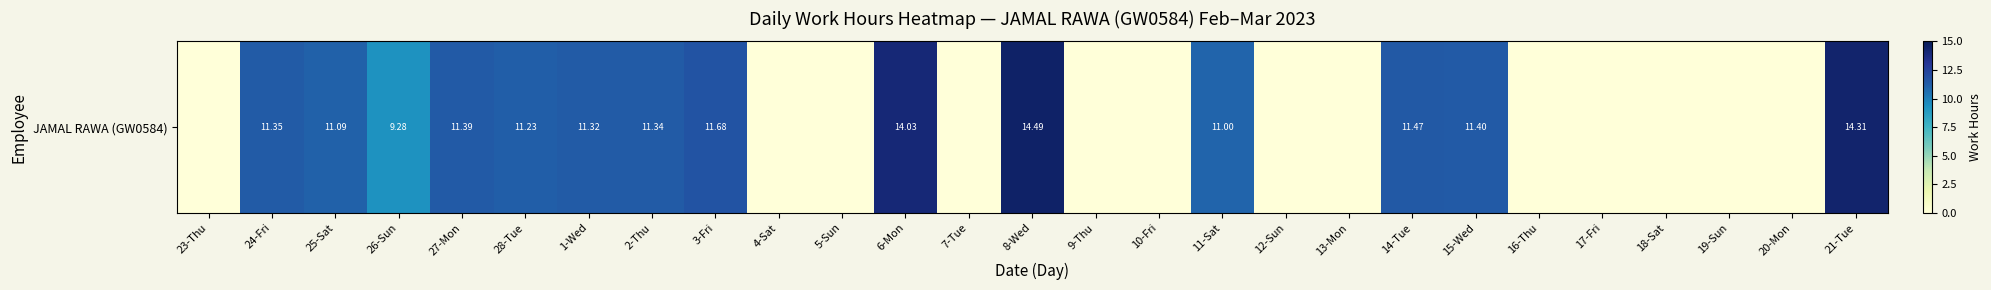

List the labels in order of value, largest first.

8-Wed, 21-Tue, 6-Mon, 3-Fri, 14-Tue, 15-Wed, 27-Mon, 24-Fri, 2-Thu, 1-Wed, 28-Tue, 25-Sat, 11-Sat, 26-Sun, 23-Thu, 4-Sat, 5-Sun, 7-Tue, 9-Thu, 10-Fri, 12-Sun, 13-Mon, 16-Thu, 17-Fri, 18-Sat, 19-Sun, 20-Mon